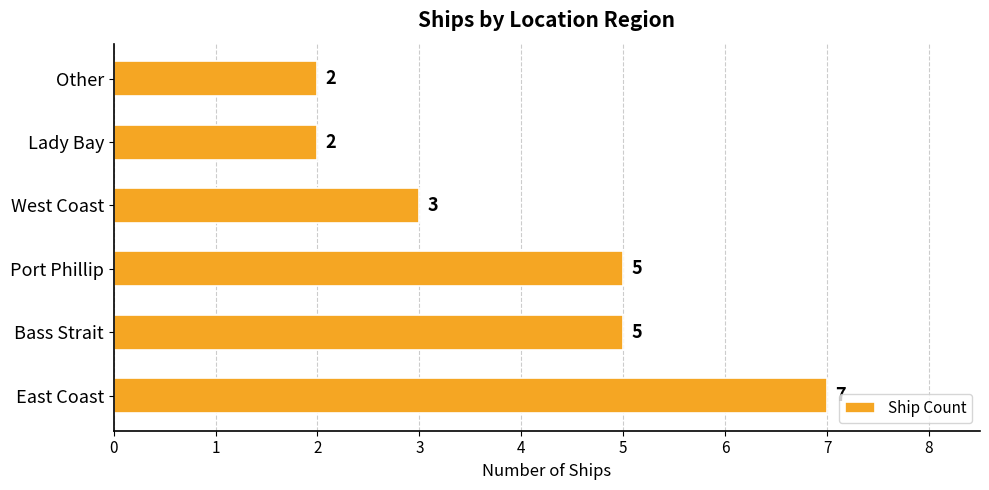

How many bars are there in total?

6